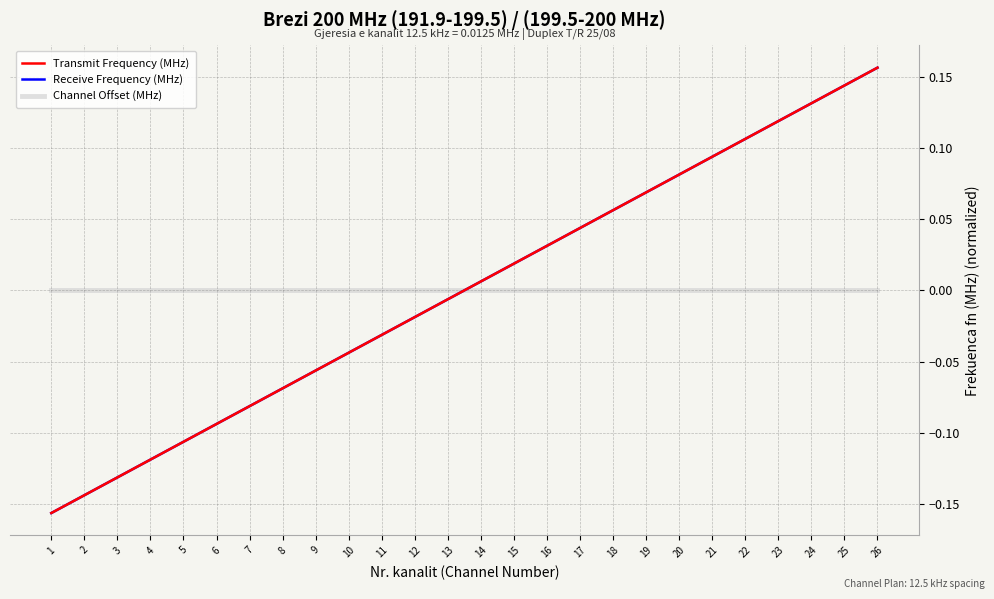

Where does the Receive Frequency (MHz) series first go above 0?

14